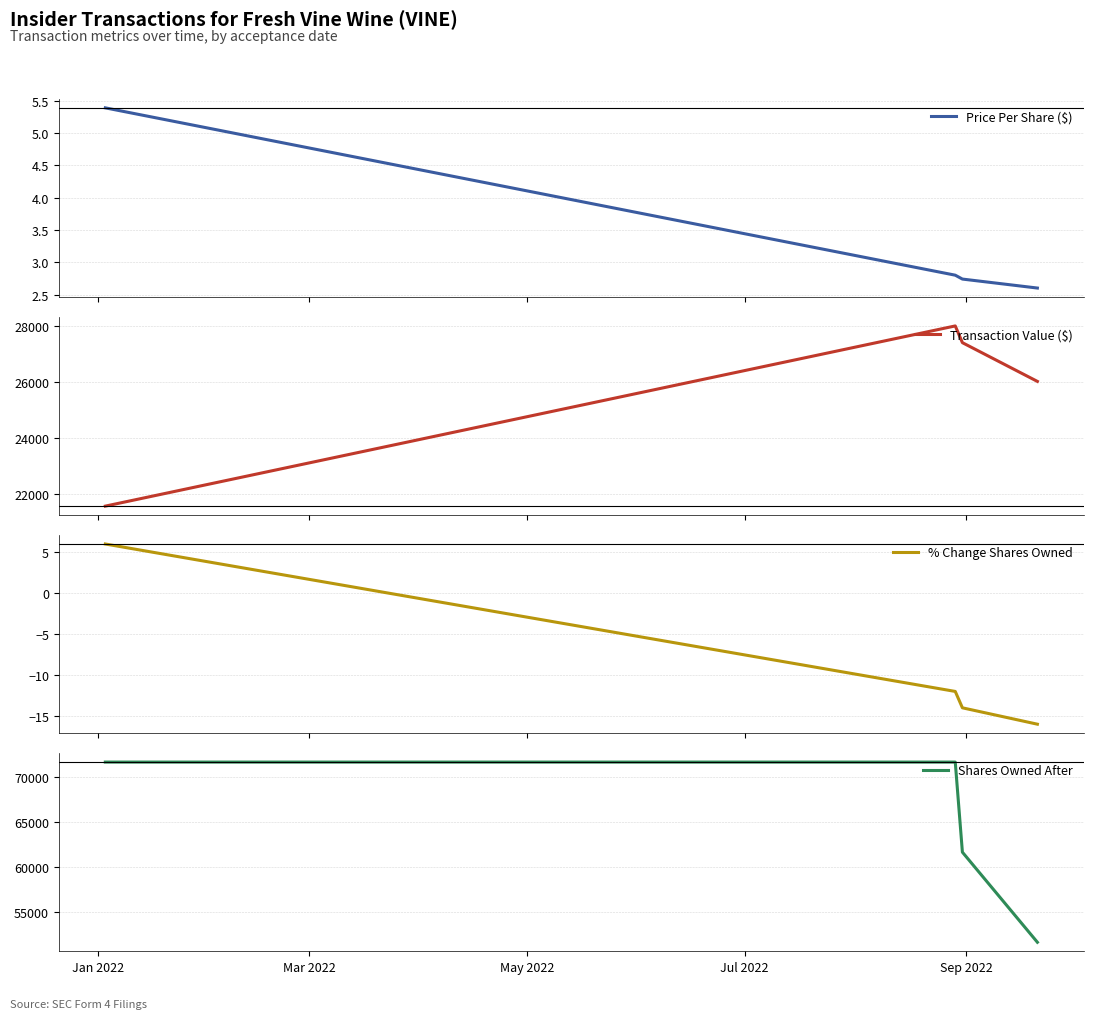

Which series has the largest total across all categories?

Shares Owned After